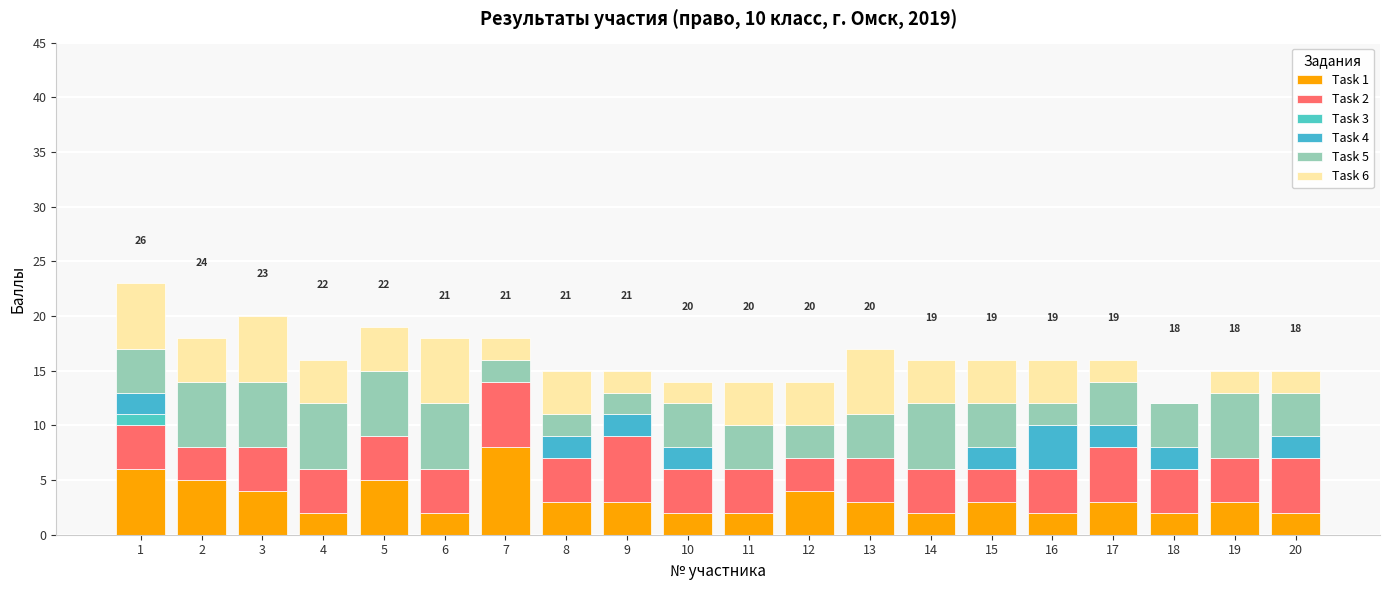

Where is Task 4 nearest to the value 2?

1